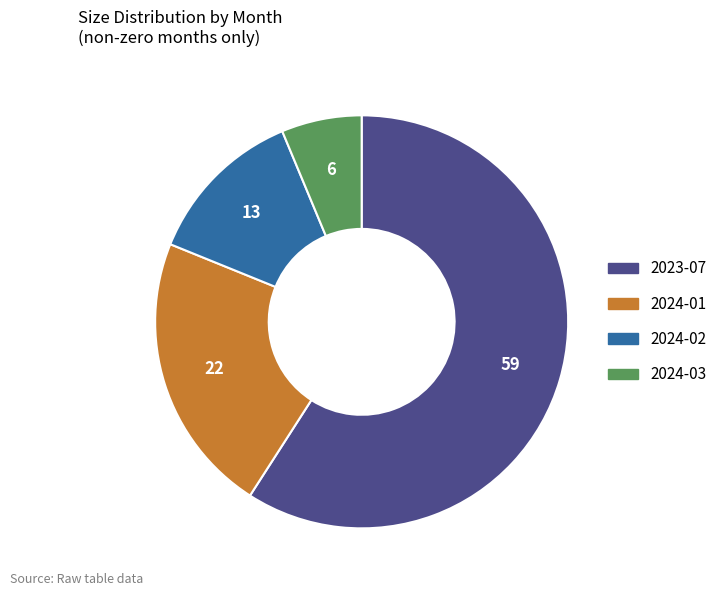

Is there any slice that represents more than half of the pie?

Yes